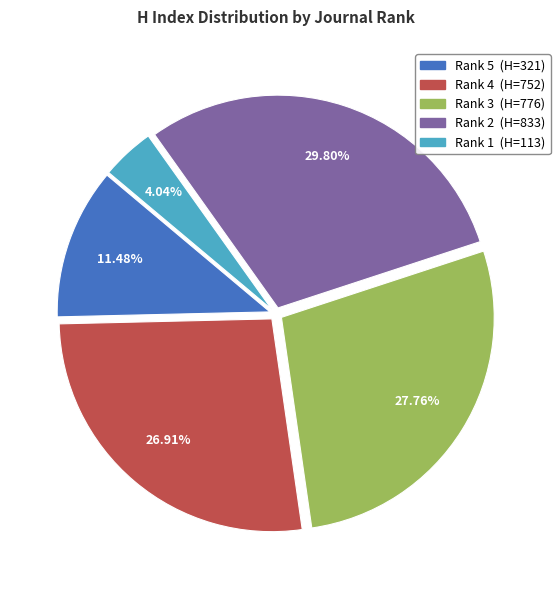

What is the smallest slice in the pie chart?

Rank 1